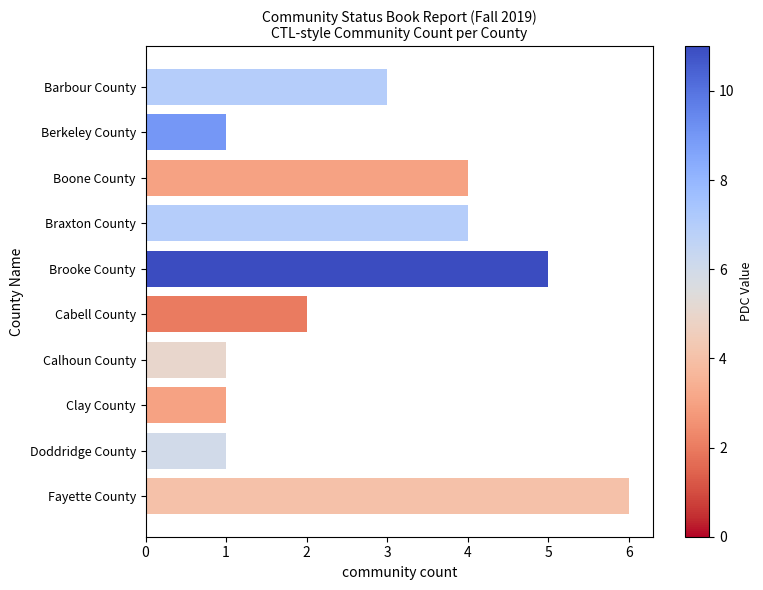

How many data points are less than 3?

5